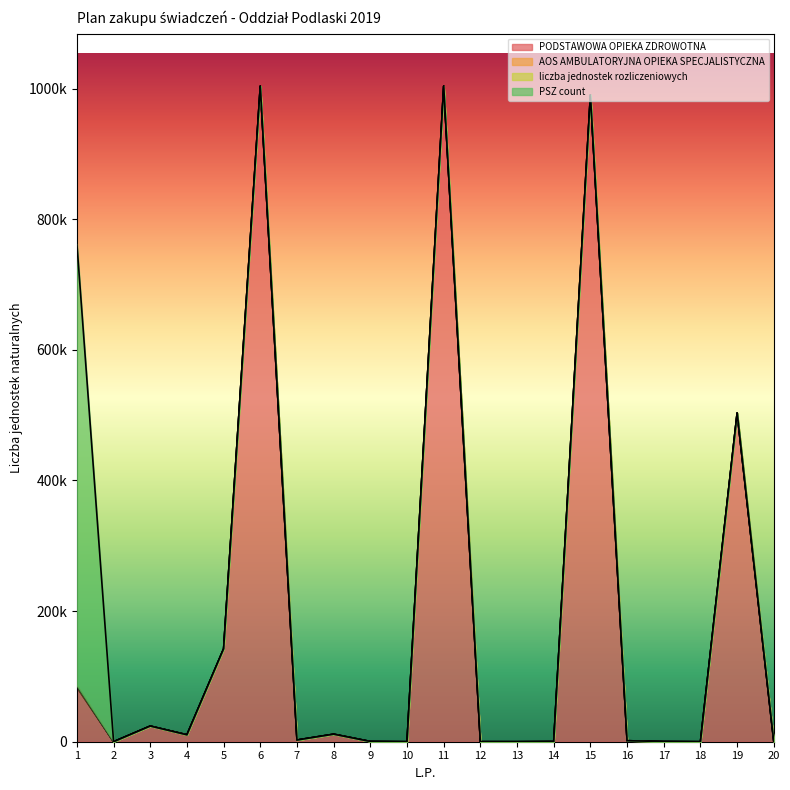

Is the value of AOS AMBULATORYJNA OPIEKA SPECJALISTYCZNA at 15 greater than the value of PSZ count at 5?

No